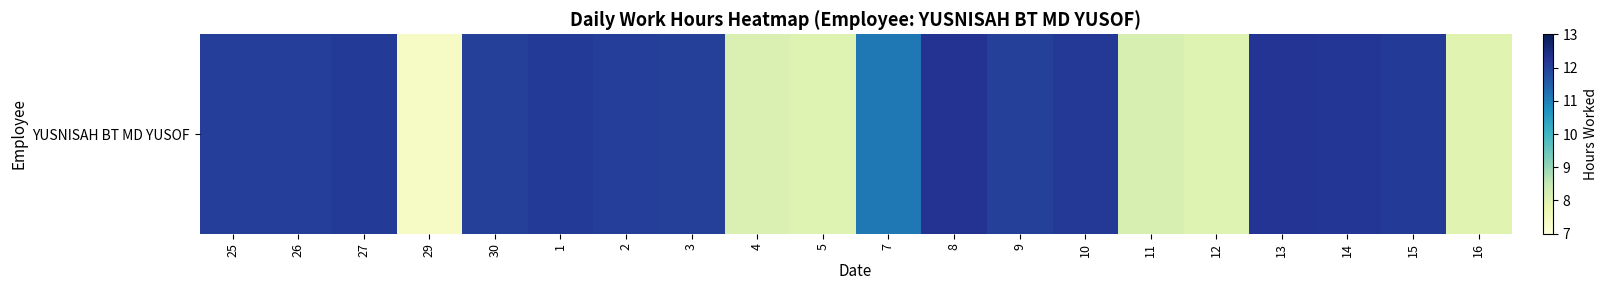

Rank the categories by value from lowest to highest.

29, 16, 5, 12, 4, 11, 7, 9, 30, 3, 25, 26, 2, 27, 15, 1, 10, 14, 13, 8